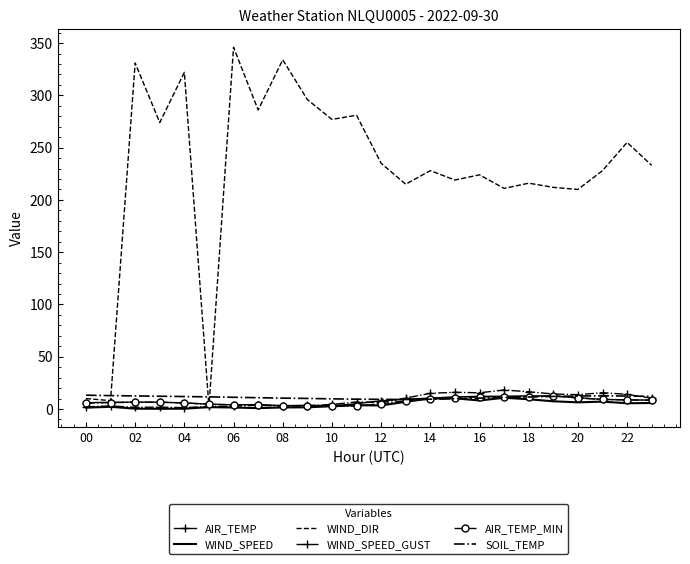

Which series has the largest total across all categories?

WIND_DIR